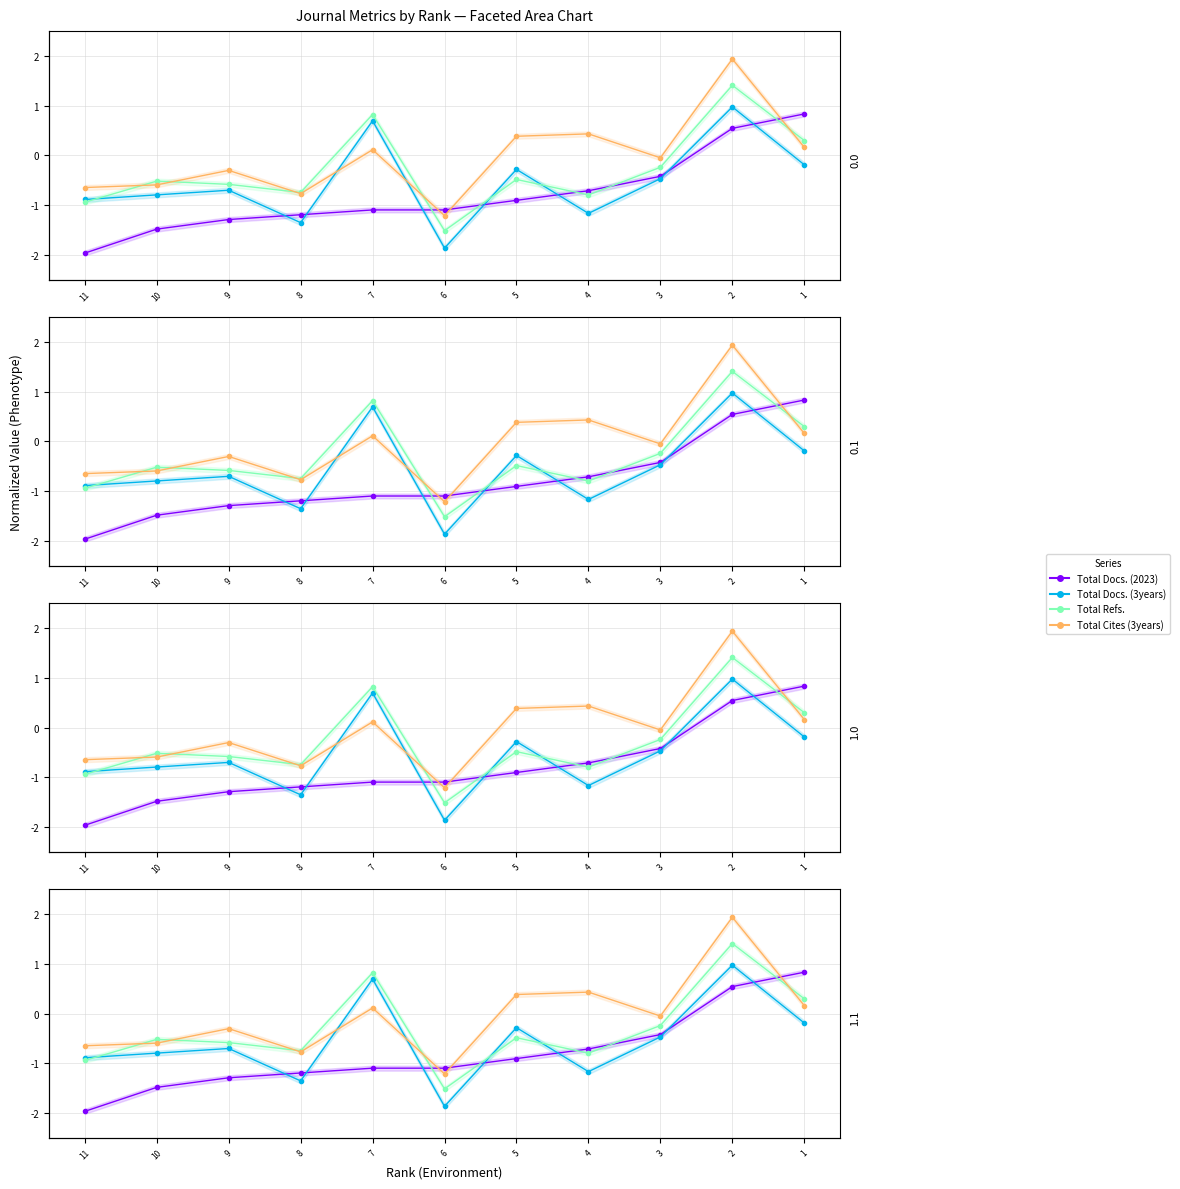

What is the difference between the Total Cites (3years) values at 9 and 11?

0.3